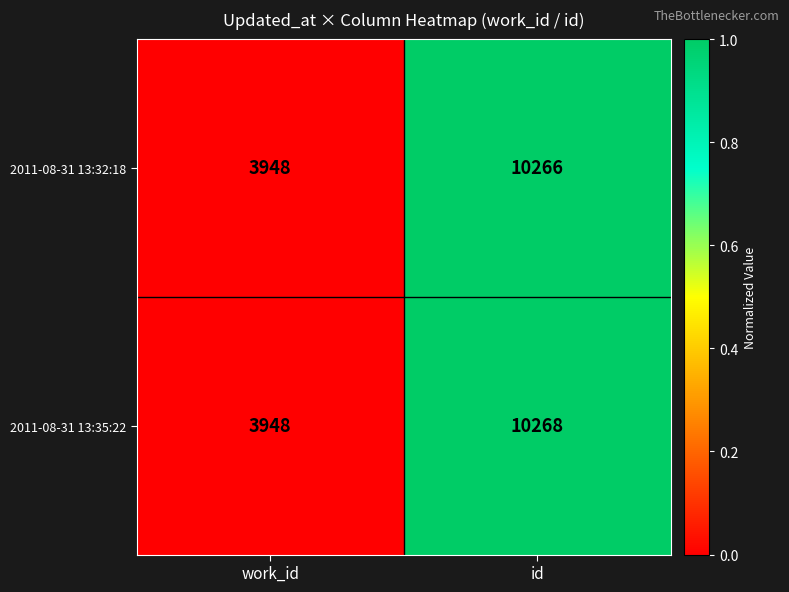

Reading left to right, what are all the values shown in this chart?

2011-08-31 13:32:18: work_id=3948	id=10266
2011-08-31 13:35:22: work_id=3948	id=10268